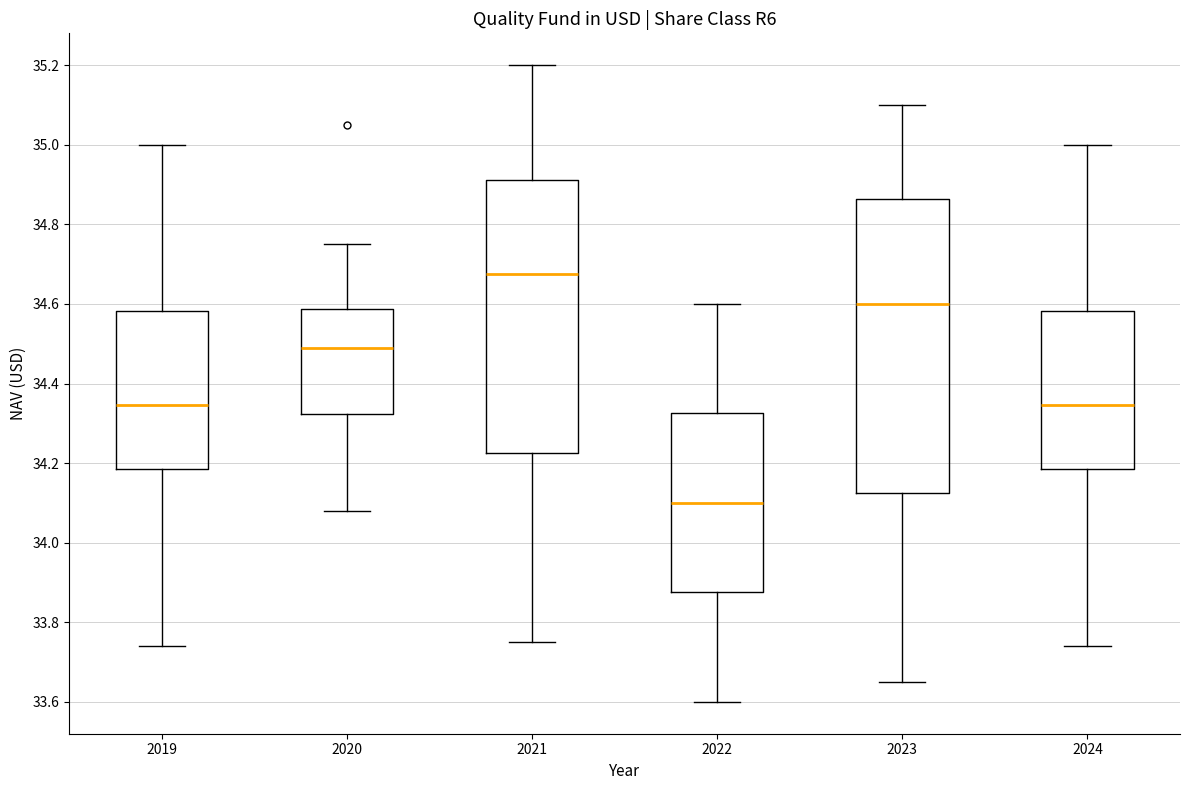

Reading left to right, transcribe this box plot: for each box, give where its median line is, the range the box spans, and where its two whiskers end, as read against the y-axis. The values are not printed on the chart, so give them approximately, as read against the axis.

2019: median 34.34, box 34.18 to 34.58, whiskers 33.74 to 35.00
2020: median 34.50, box 34.32 to 34.58, whiskers 34.08 to 34.76
2021: median 34.68, box 34.22 to 34.92, whiskers 33.76 to 35.20
2022: median 34.10, box 33.88 to 34.32, whiskers 33.60 to 34.60
2023: median 34.60, box 34.12 to 34.86, whiskers 33.66 to 35.10
2024: median 34.34, box 34.18 to 34.58, whiskers 33.74 to 35.00